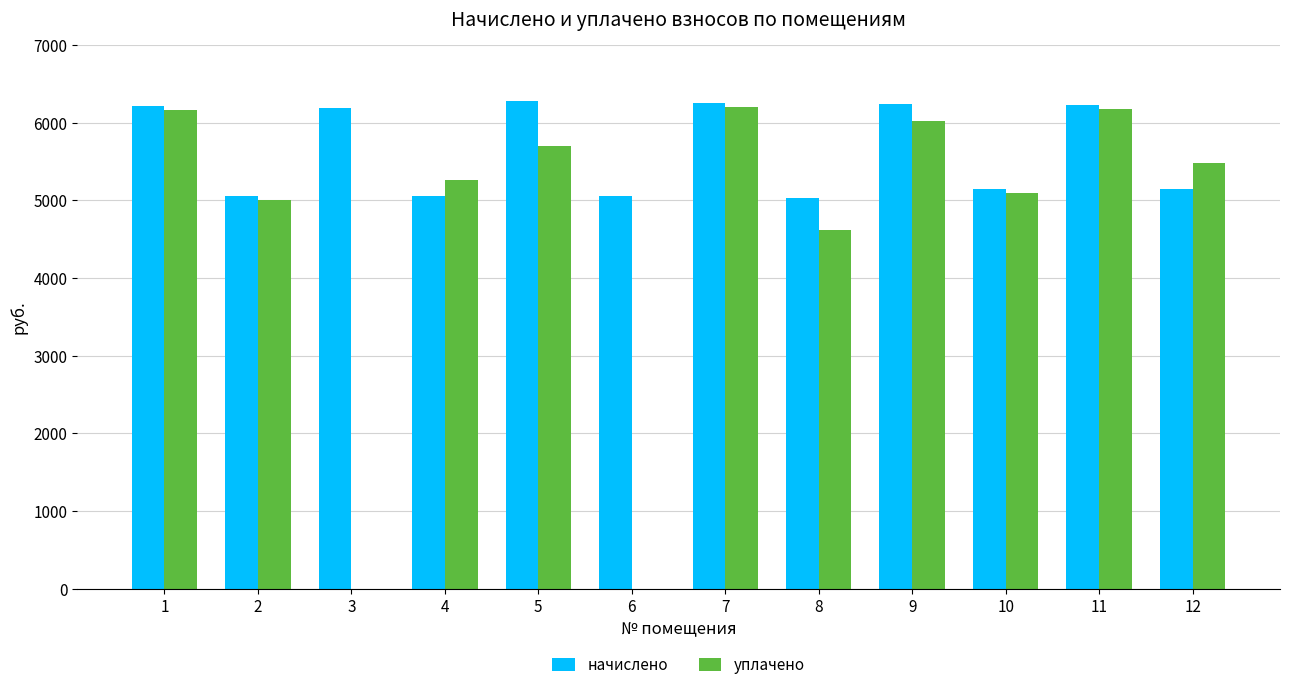

Which series has the largest total across all categories?

начислено